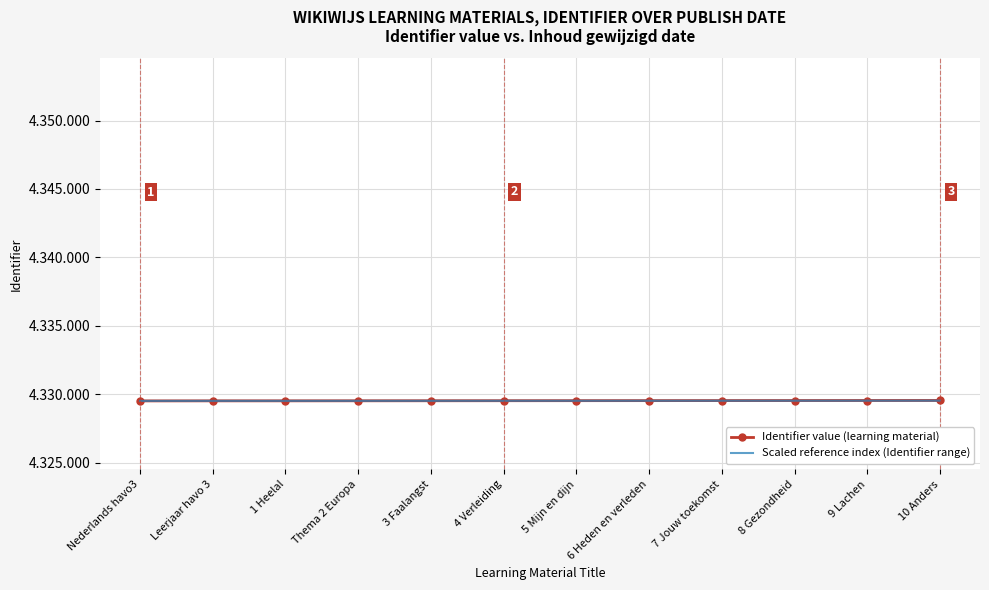

What are all the series names shown in the legend?

Identifier value (learning material), Scaled reference index (Identifier range)